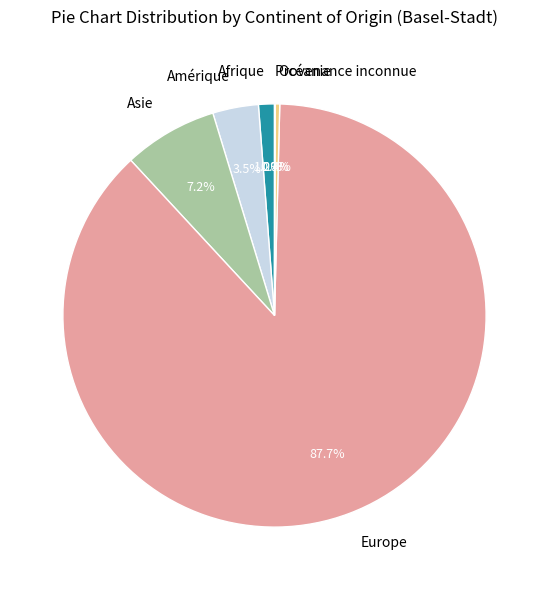

Approximately how many times larger is the value at Europe compared to Amérique?

25.1